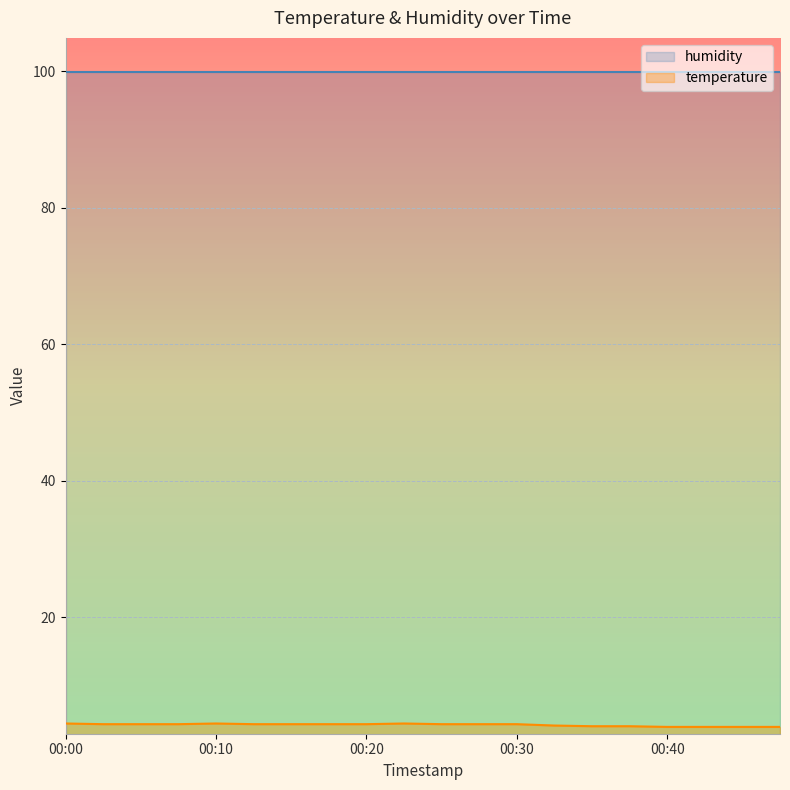

Rank the categories by value from highest to lowest.

00:00, 00:10, 00:23, 00:03, 00:05, 00:08, 00:13, 00:15, 00:18, 00:20, 00:25, 00:28, 00:30, 00:33, 00:35, 00:38, 00:40, 00:43, 00:45, 00:48